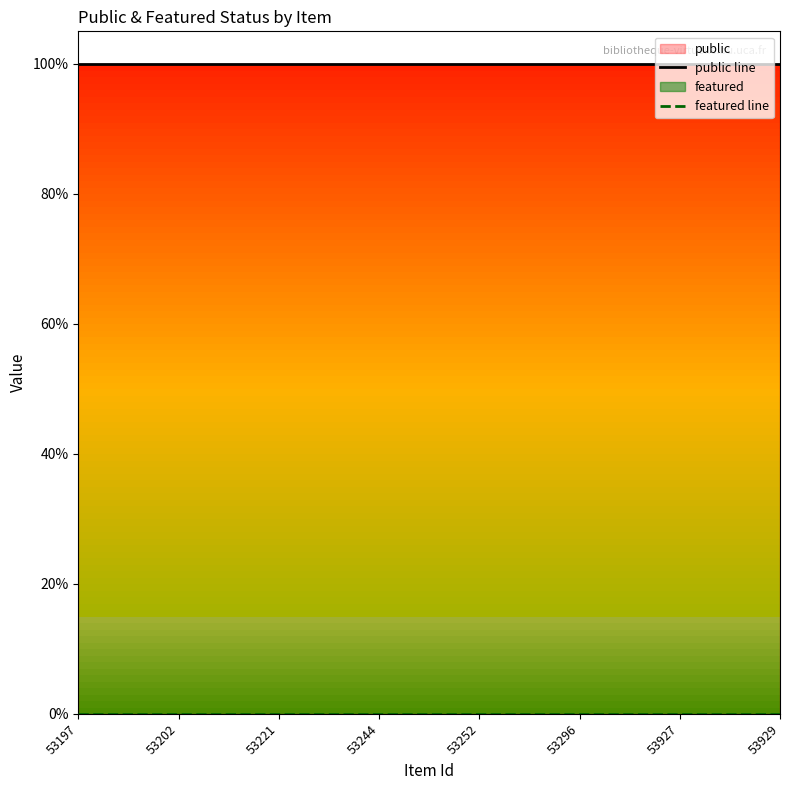

What is the value of the public line point at the 1st from the left?

1